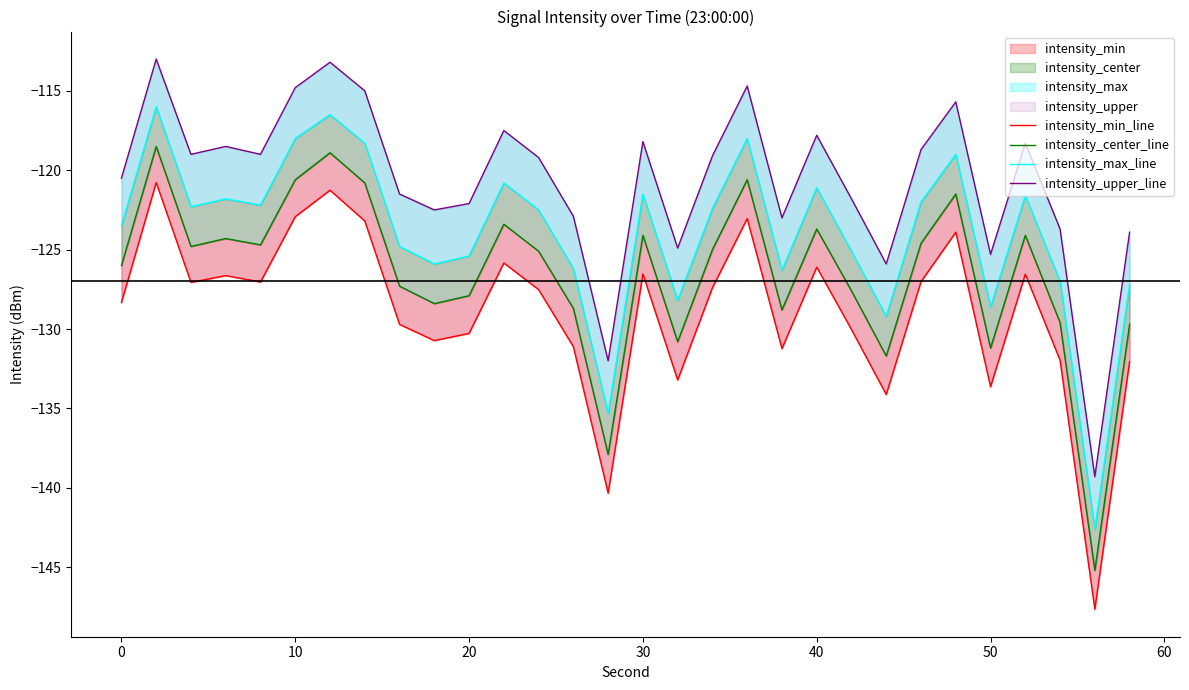

Is this an area chart (filled region under the line)?

No